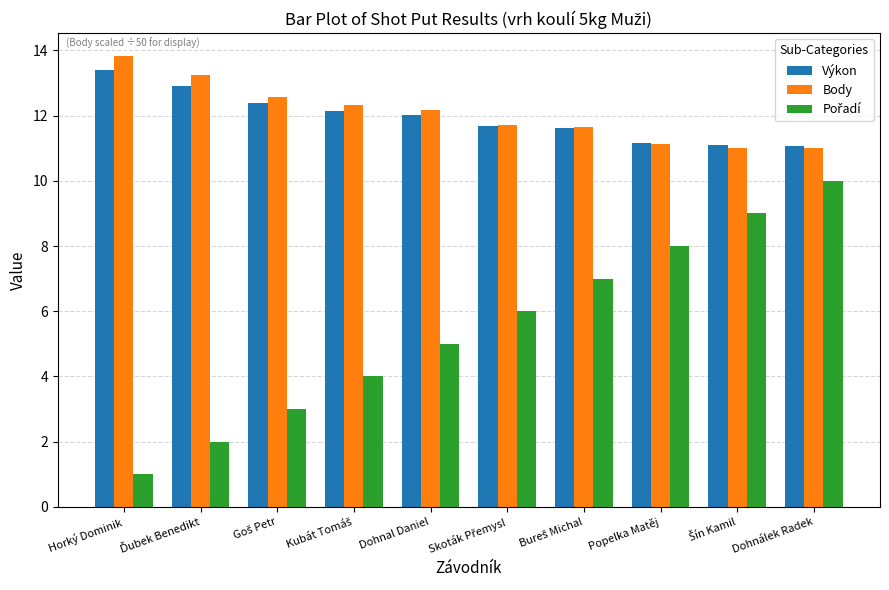

The value of Výkon at Dohnal Daniel is 12.0. True or false?

True